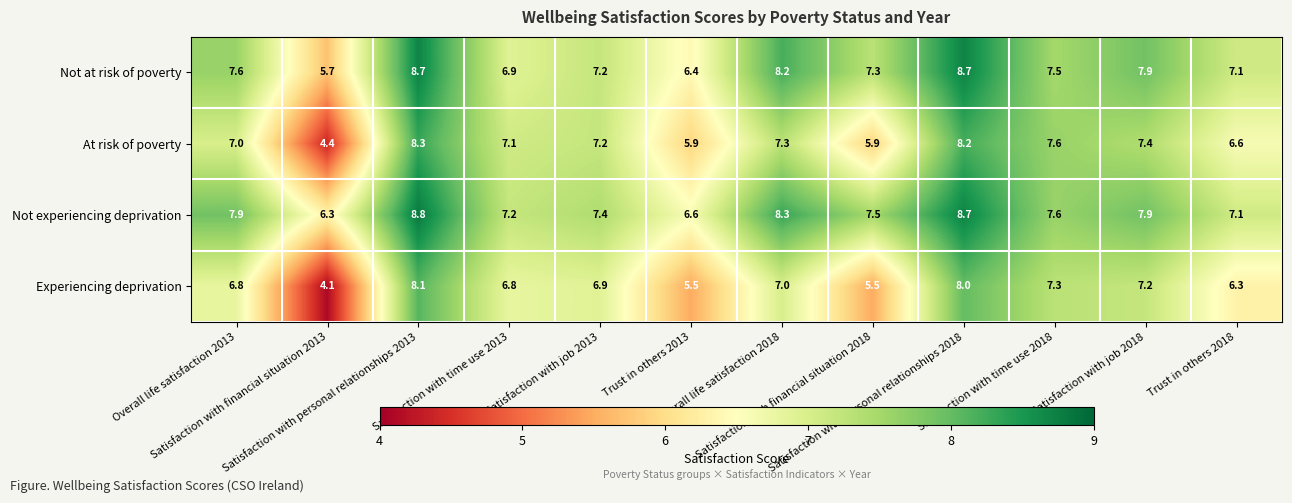

What is the maximum value shown in the chart?

8.8